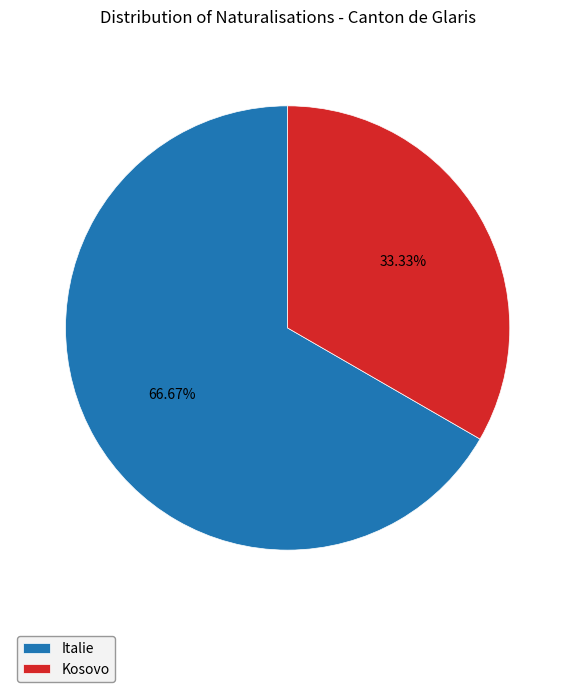

Does any single category account for the majority?

Yes